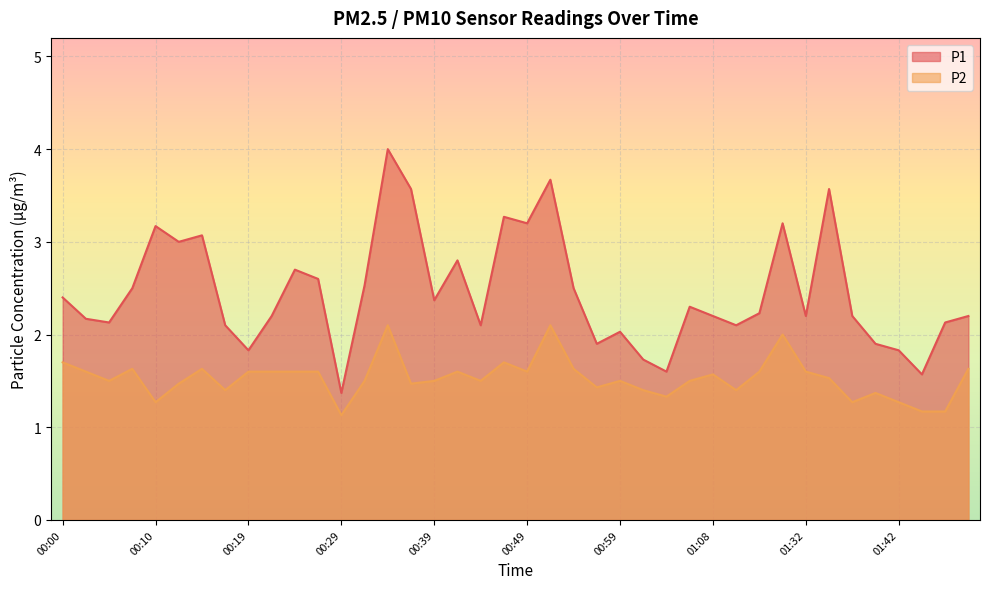

True or false: P2 and P1 cross at least once.

False